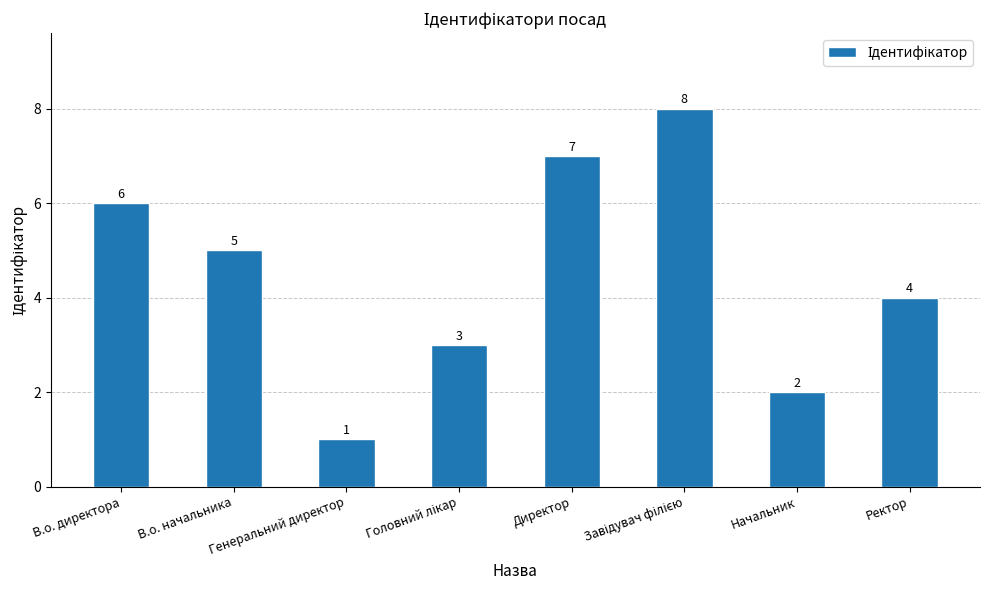

Reading left to right, transcribe all the data shown in this chart.

6	5	1	3	7	8	2	4